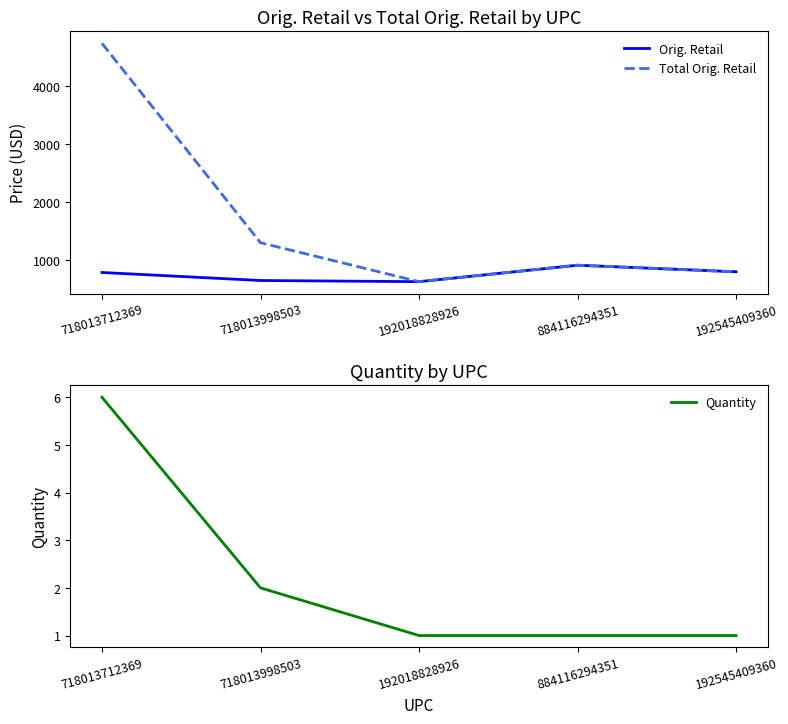

Which category has the lowest value in the Total Orig. Retail series?

192018828926